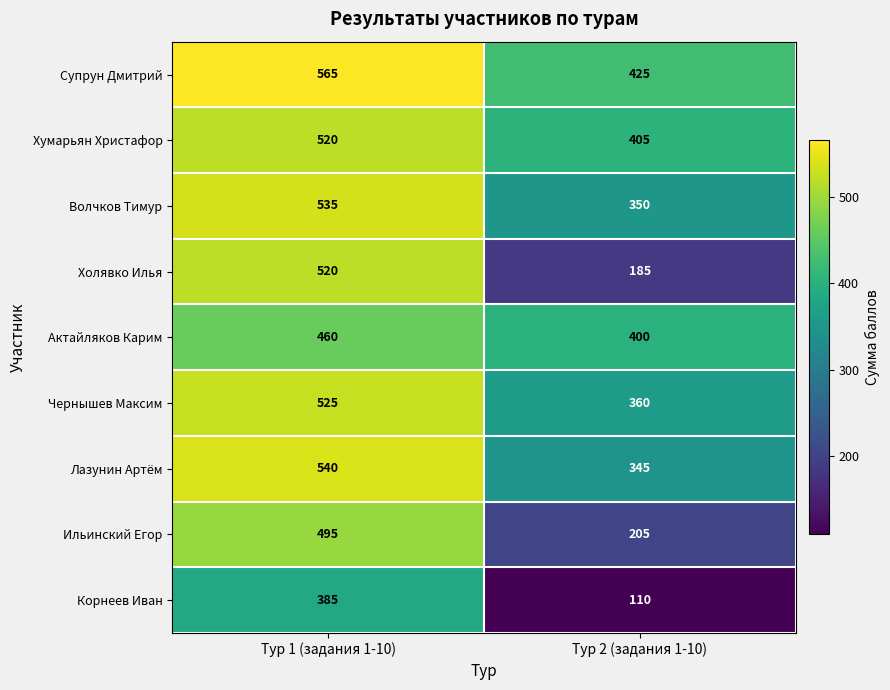

List the labels in order of Ильинский Егор value, smallest first.

Тур 2 (задания 1-10), Тур 1 (задания 1-10)